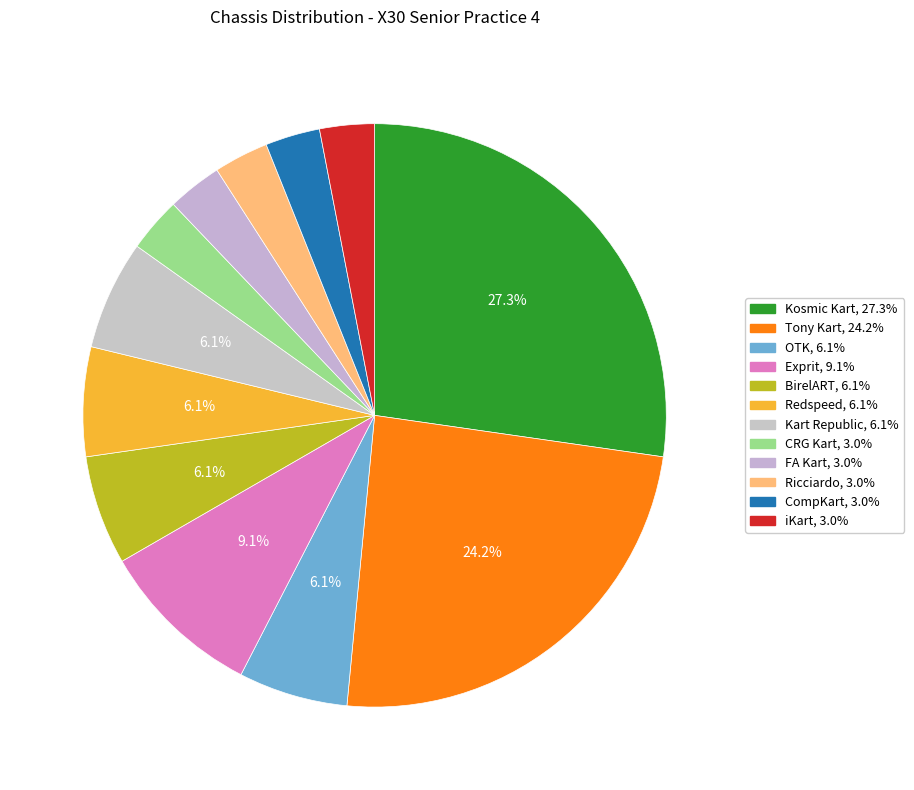

The iKart slice represents 11% of the pie. True or false?

False